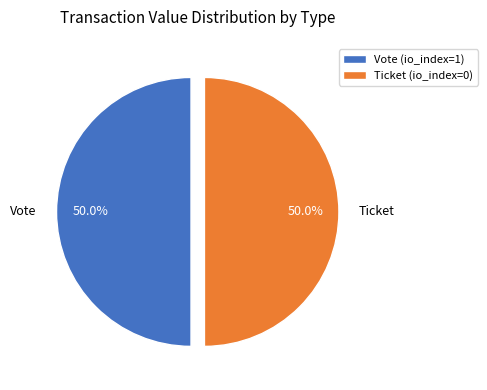

Approximately how many times larger is the value at Ticket compared to Vote?

1.0